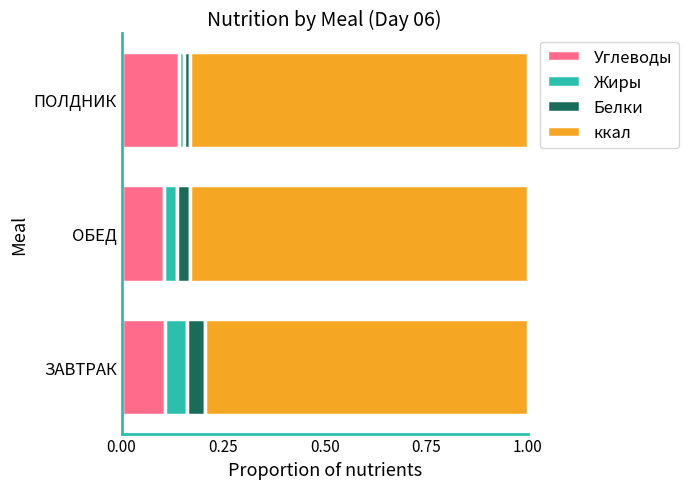

At which label does Углеводы reach its peak?

ПОЛДНИК